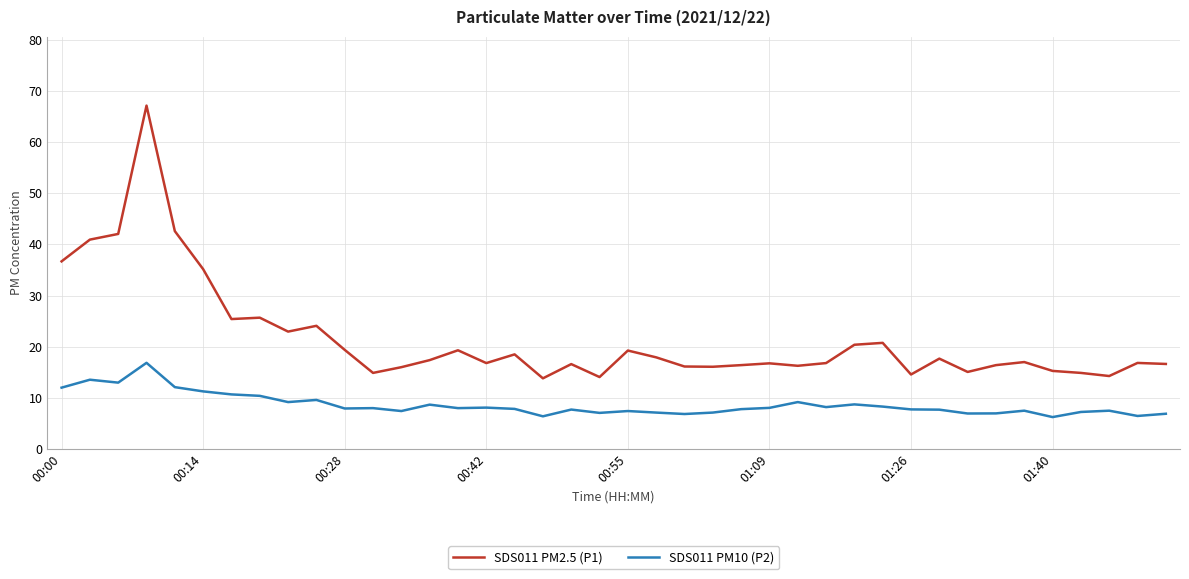

Which series has the largest total across all categories?

SDS011 PM2.5 (P1)